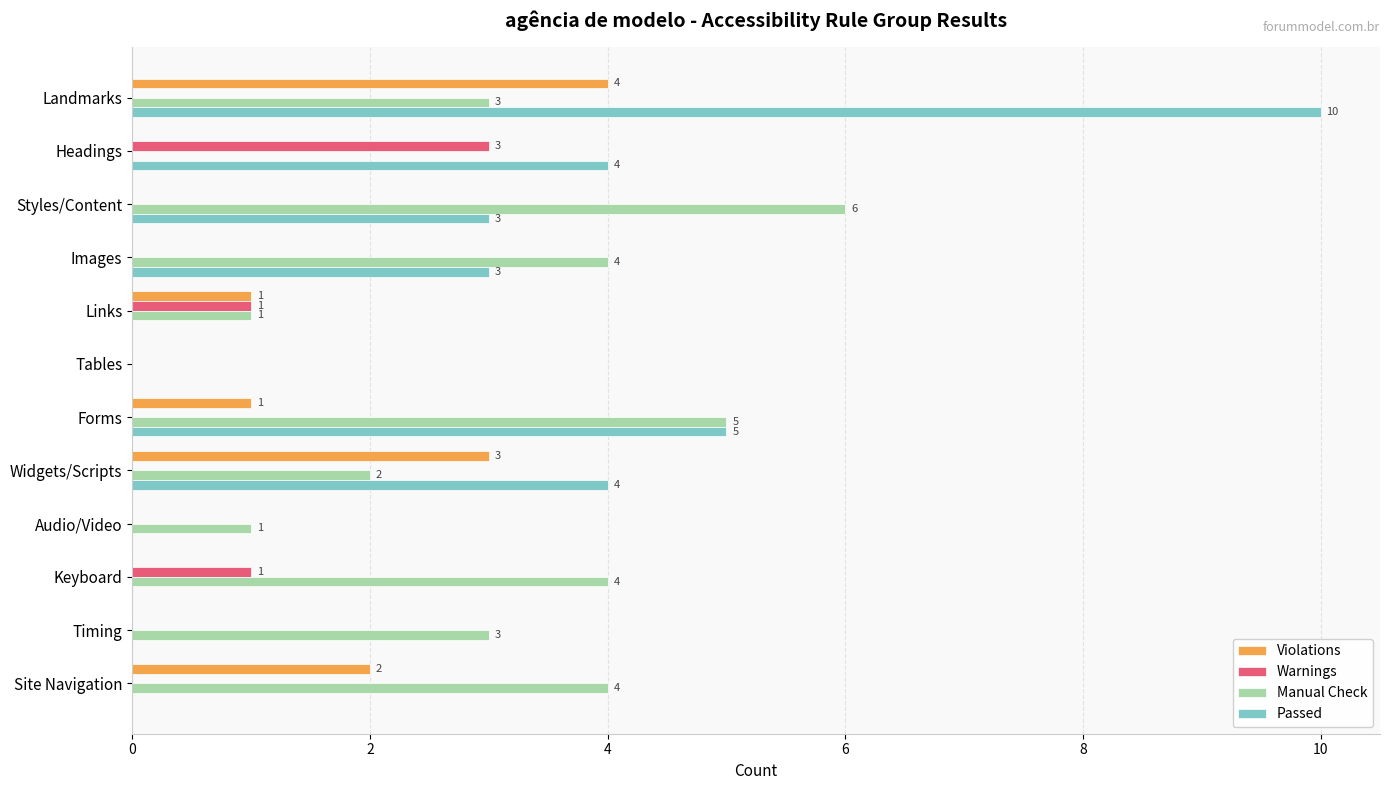

Between Styles/Content and Site Navigation, which series saw the biggest shift?

Passed